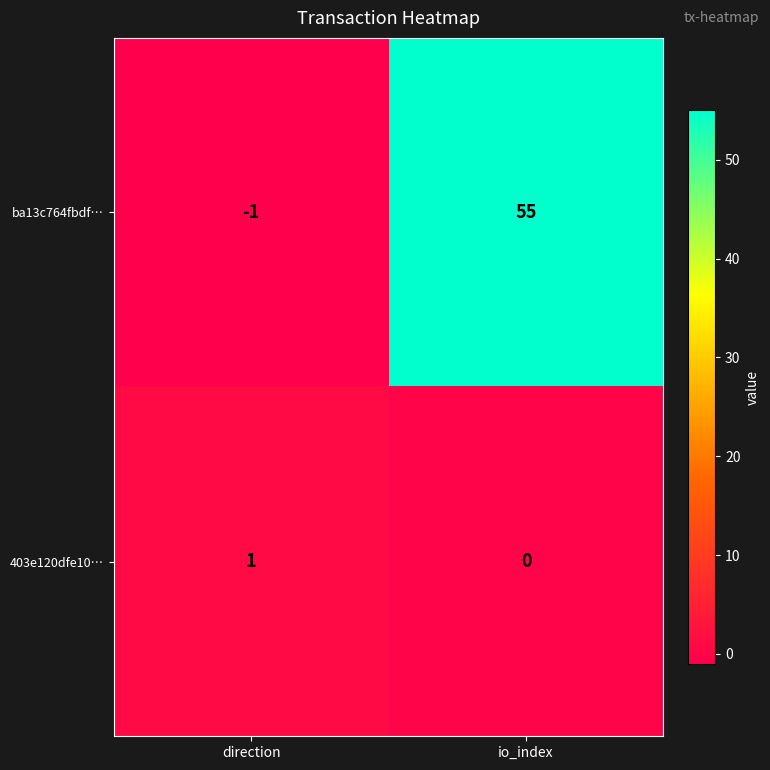

Where is 403e120dfe10… nearest to the value 0?

io_index